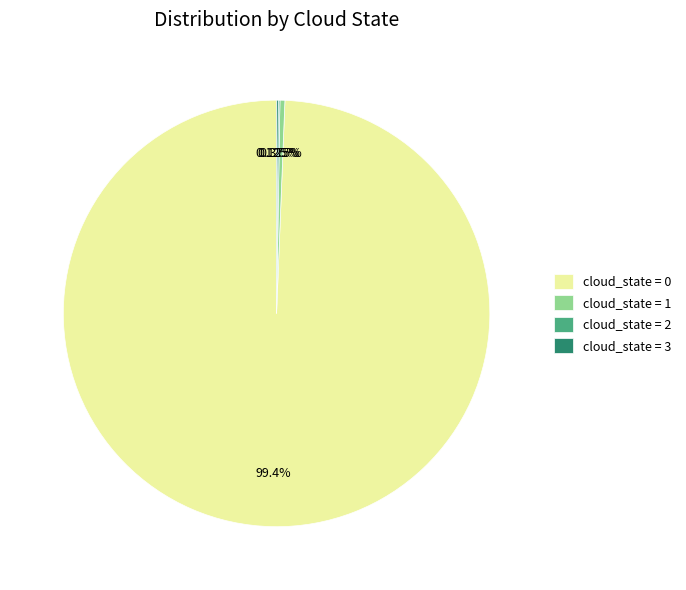

Does cloud_state = 0 represent more than half of the total?

Yes